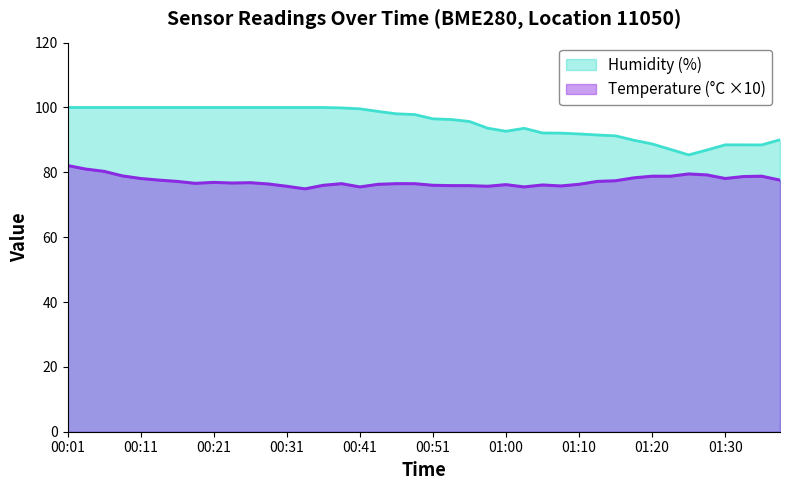

True or false: humidity and temperature cross at least once.

False